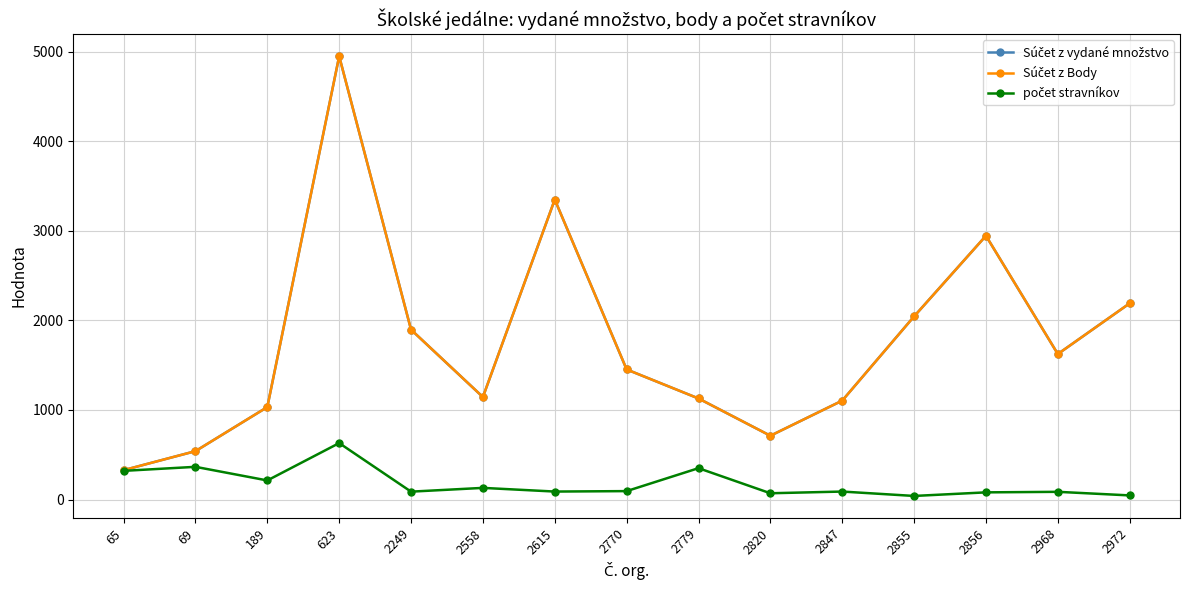

True or false: Súčet z Body and Súčet z vydané množstvo cross at least once.

False